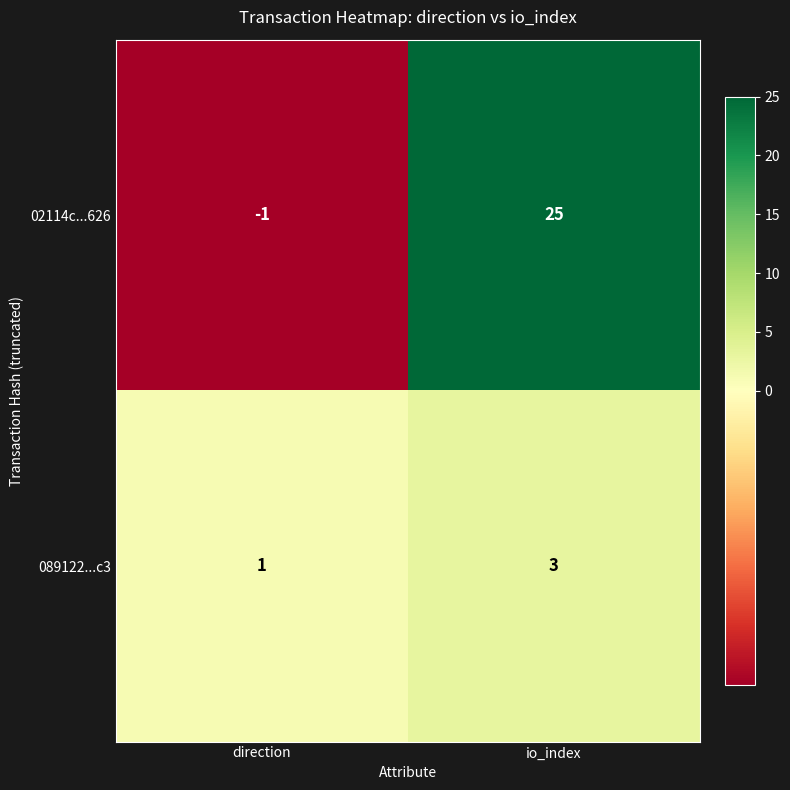

Which series has the largest total across all categories?

02114c...626